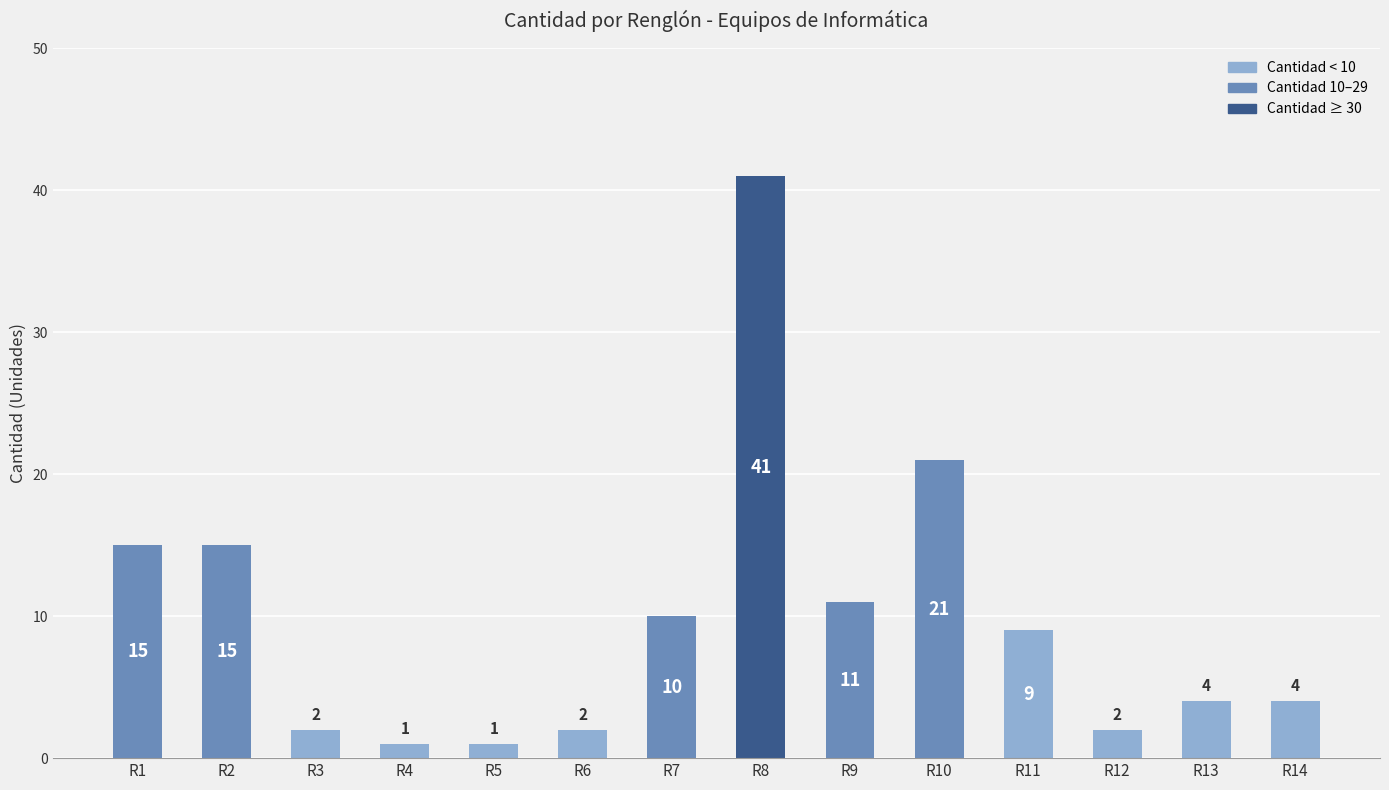

Reading left to right, what are all the values shown in this chart?

R1=15	R2=15	R3=2	R4=1	R5=1	R6=2	R7=10	R8=41	R9=11	R10=21	R11=9	R12=2	R13=4	R14=4